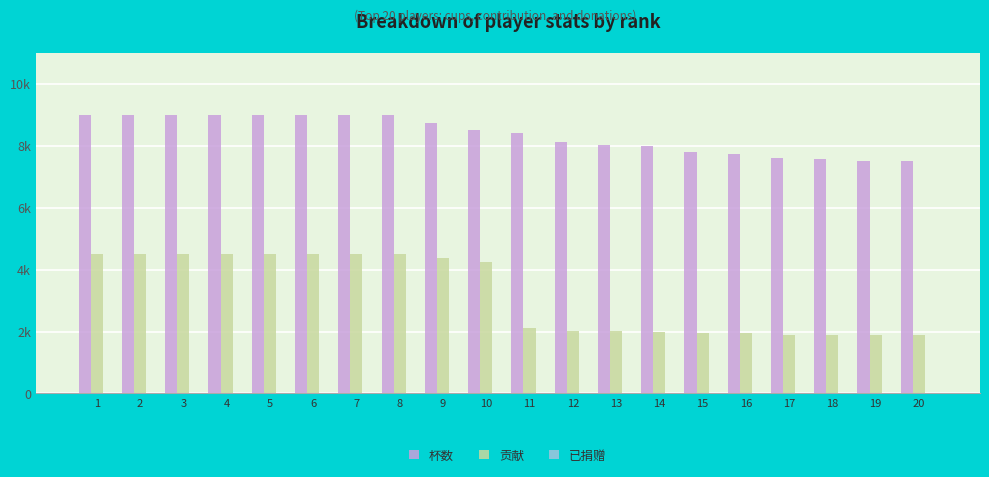

The 杯数 series shows 7589 at 17. True or false?

True